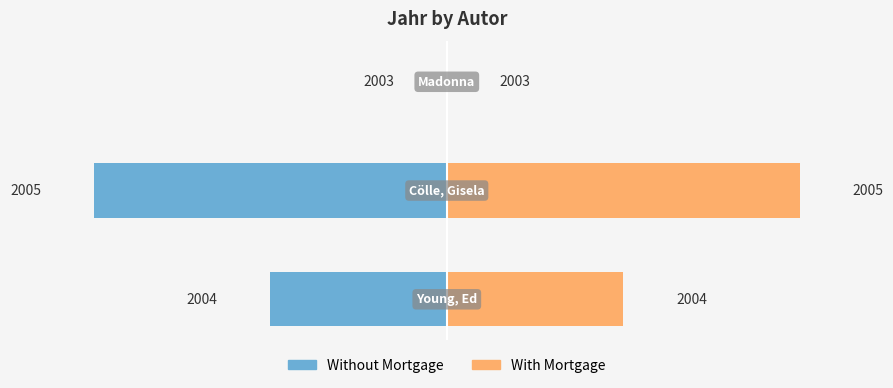

Rank the series by their average value, from lowest to highest.

Without Mortgage, With Mortgage